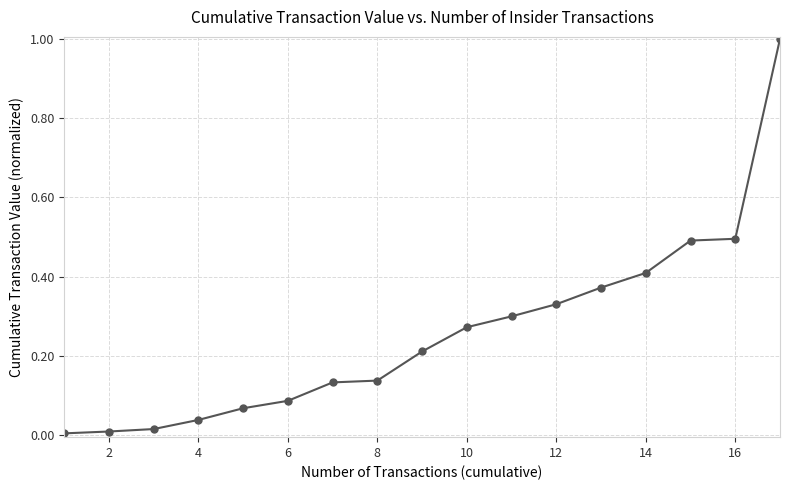

How many series are shown in this chart?

1